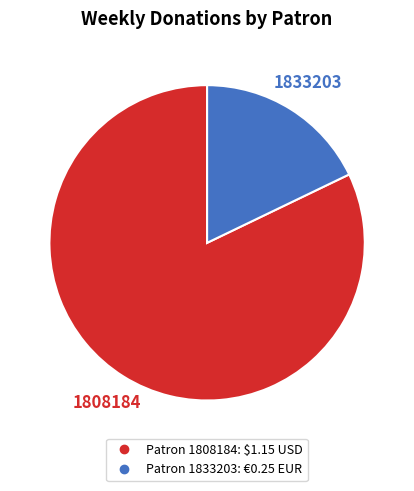

Is there a majority slice in this chart?

Yes